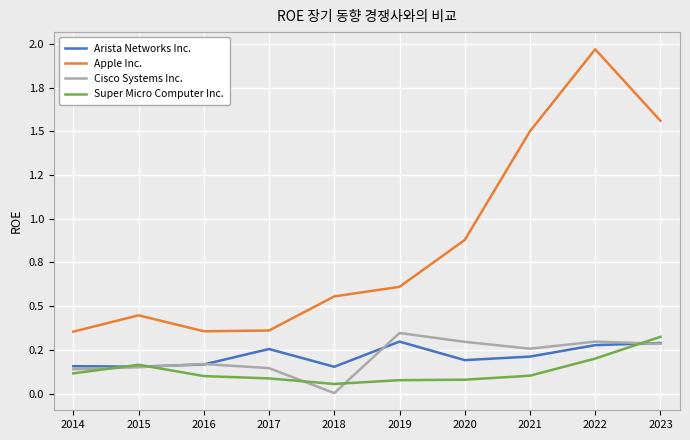

What is the maximum value for Arista Networks Inc.?

0.3